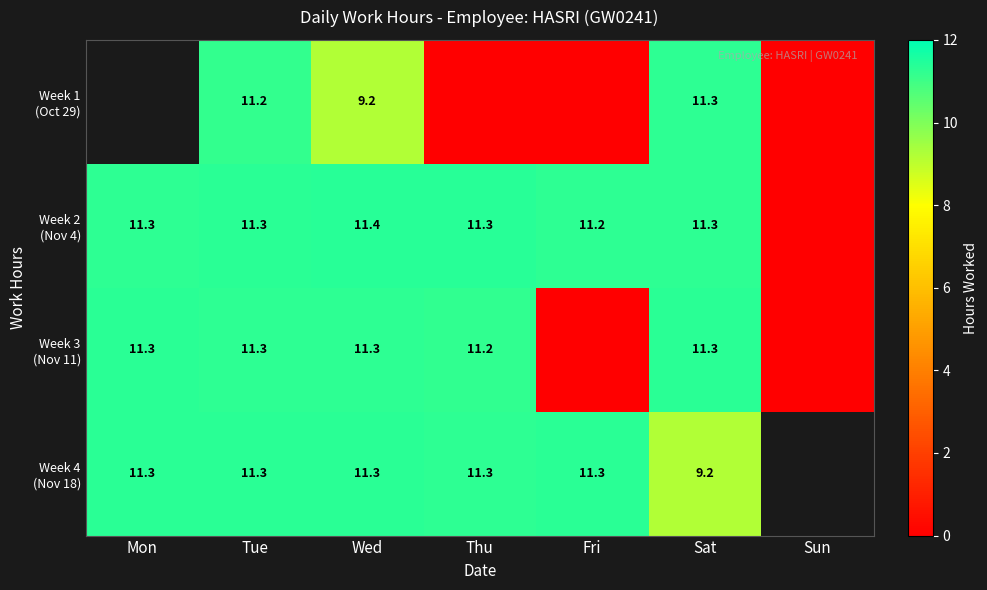

What is the difference between the highest and lowest values at Wed?

2.2